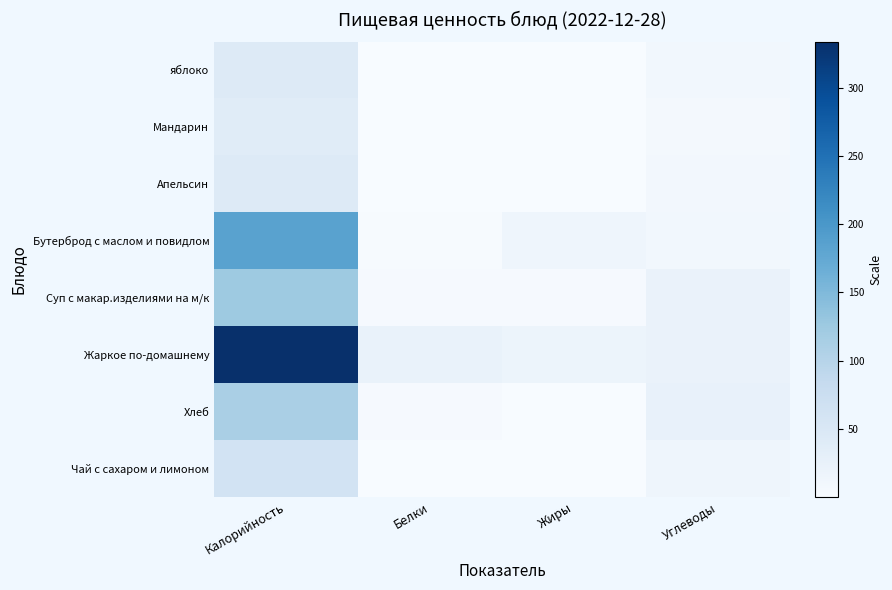

Which series has the largest range (max minus min)?

Жаркое по-домашнему